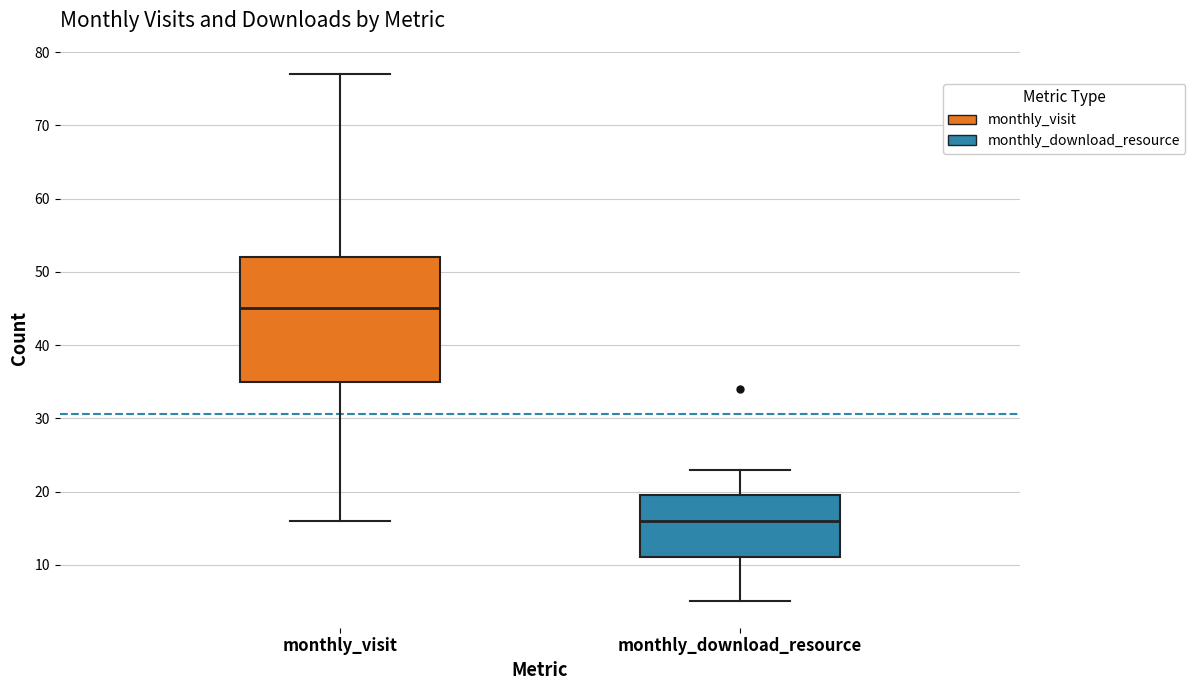

Which box has the highest median line?

monthly_visit